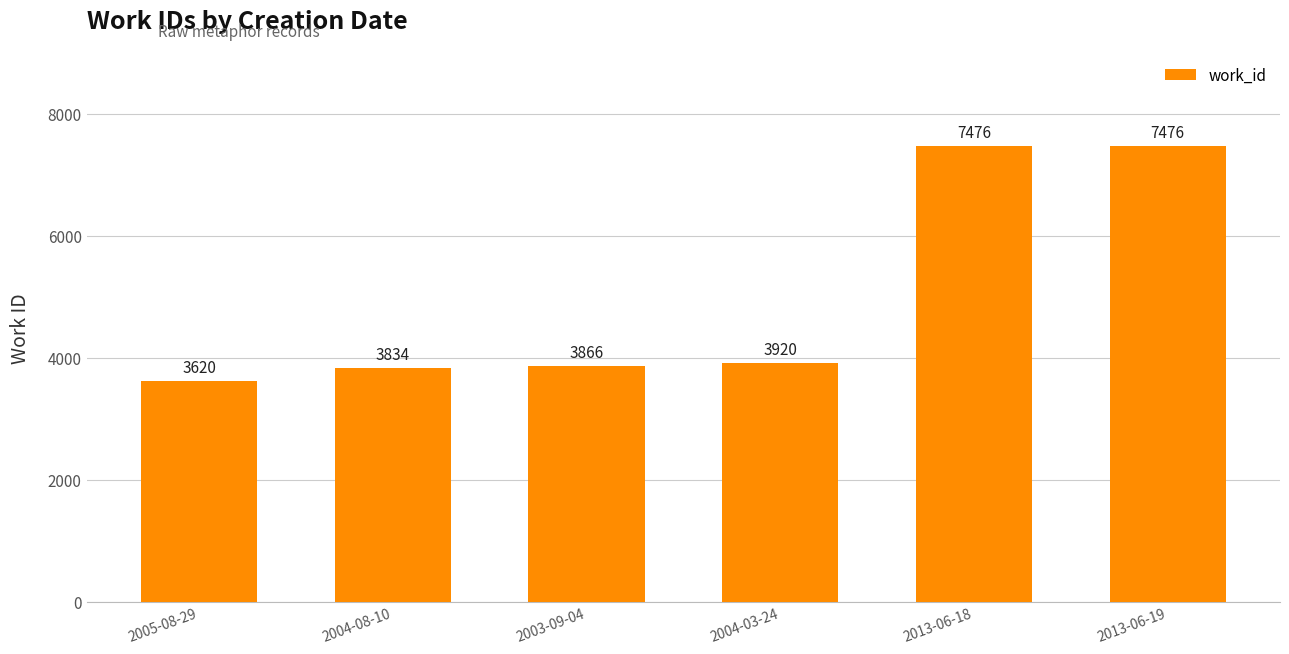

Which has a higher value, 2013-06-19 or 2005-08-29?

2013-06-19